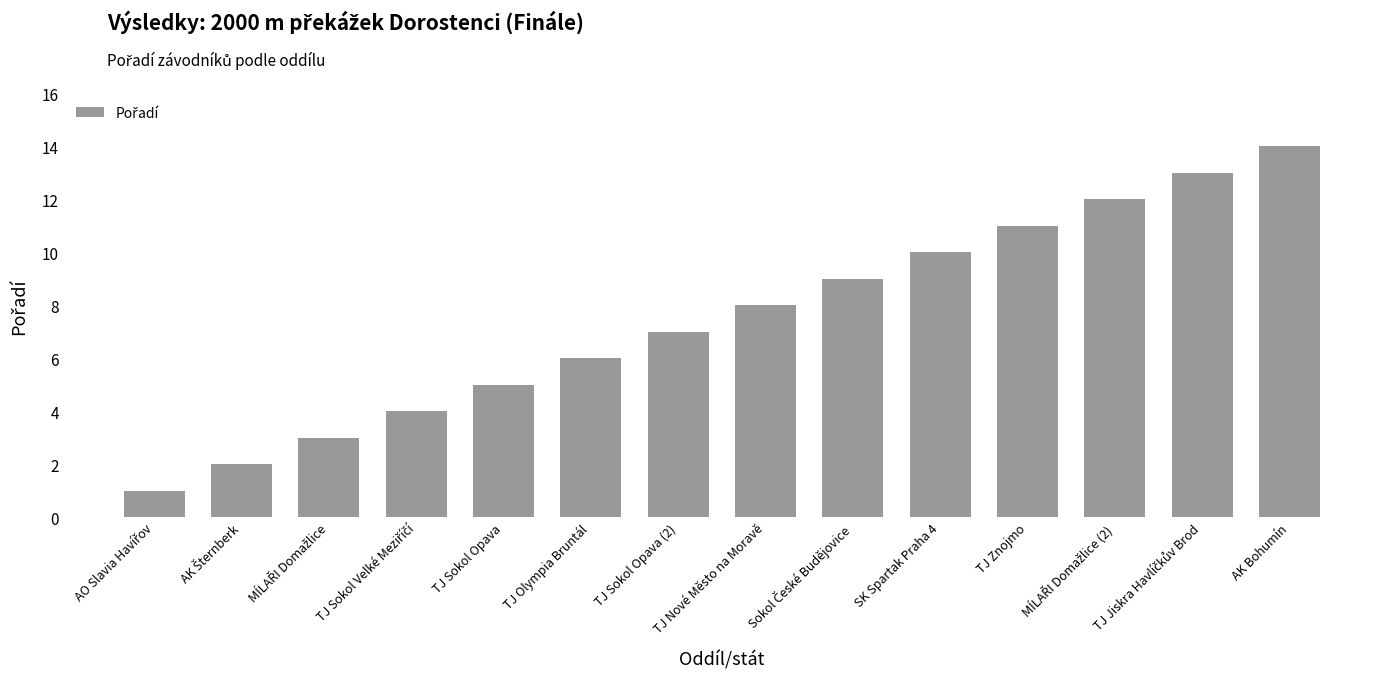

Are the bars horizontal?

No